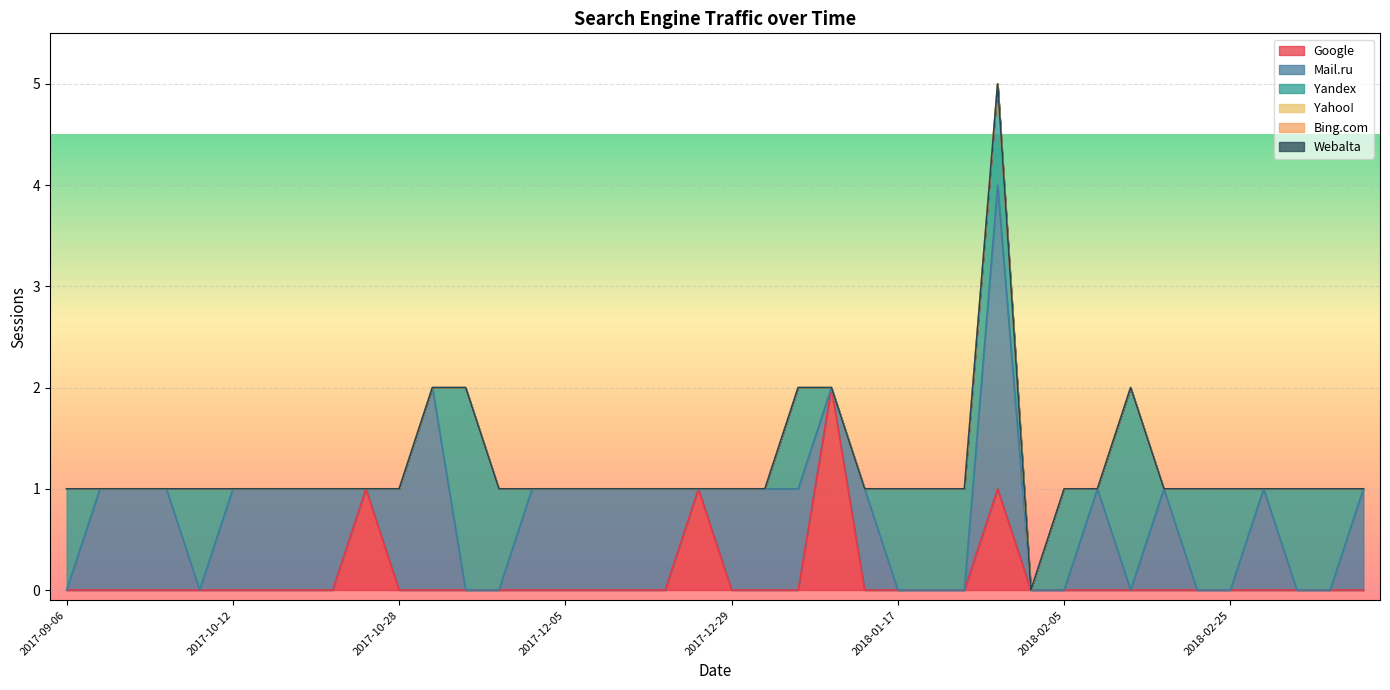

At how many categories does at least one series exceed 2?

1